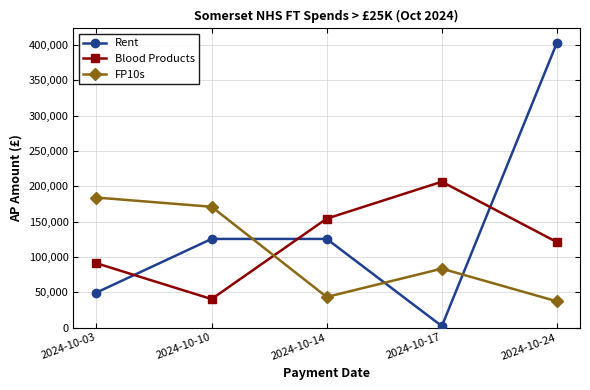

What is the spread (max minus min) of values at 2024-10-10?

130696.4